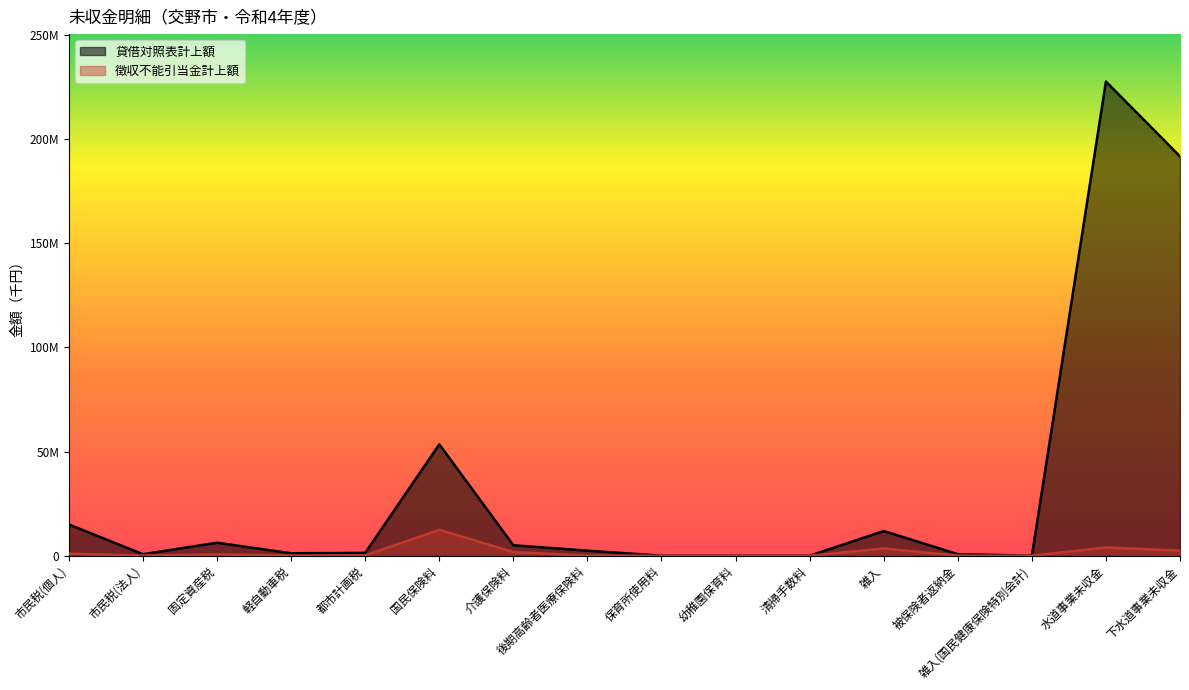

Is it true that 貸借対照表計上額 equals 6252775 at 固定資産税?

True